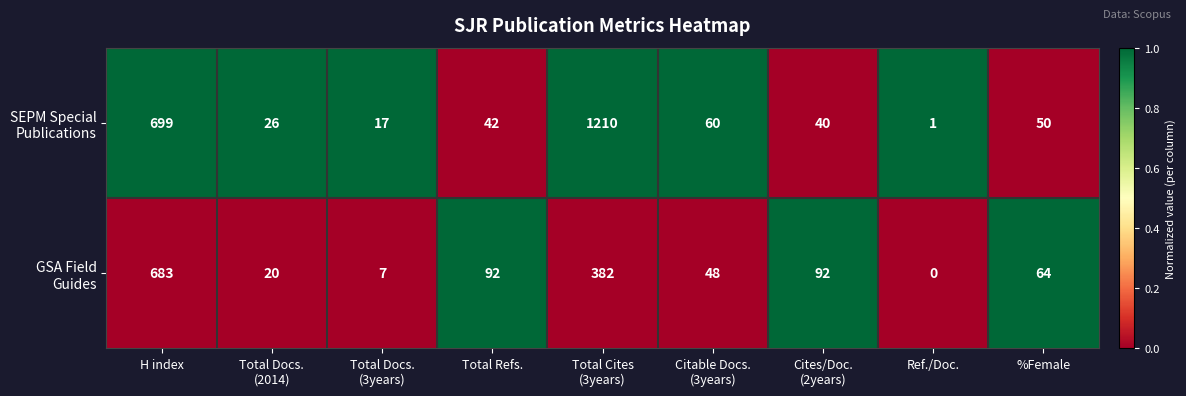

What is the difference between the highest and lowest values at H index?

16